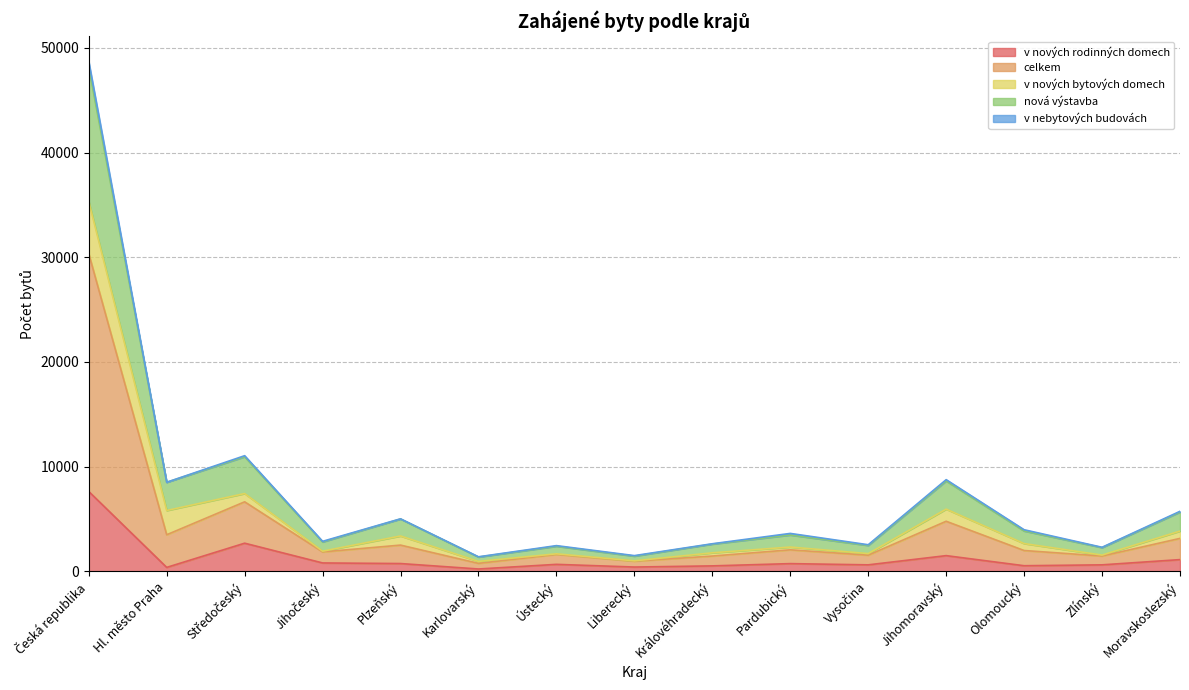

What position from the right is Česká republika?

15